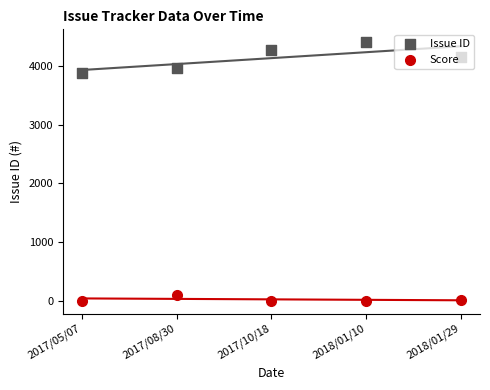

Which series contains the lowest Y value?

Score